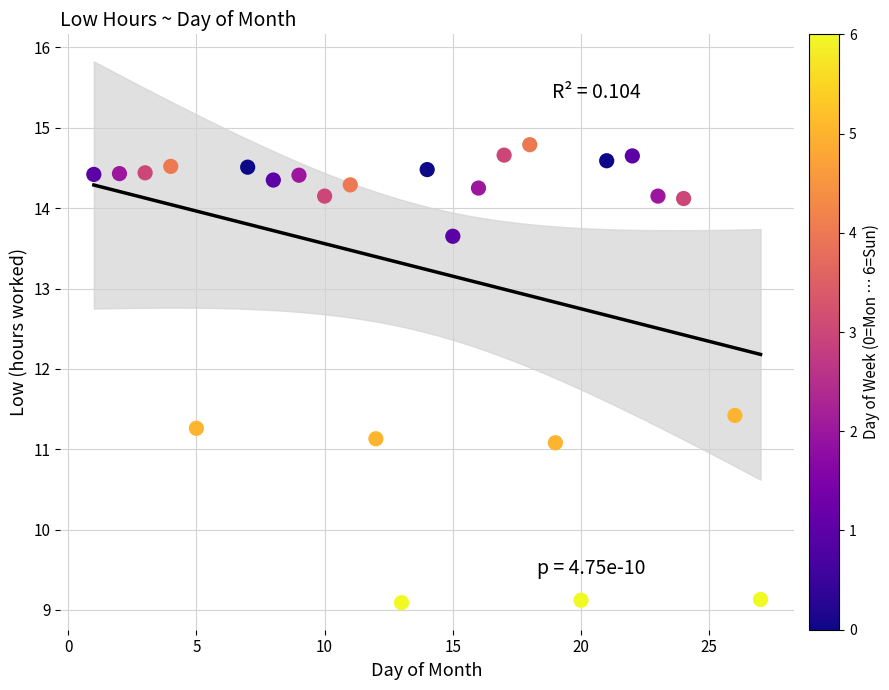

What is the range of Y values (max minus min)?

5.7